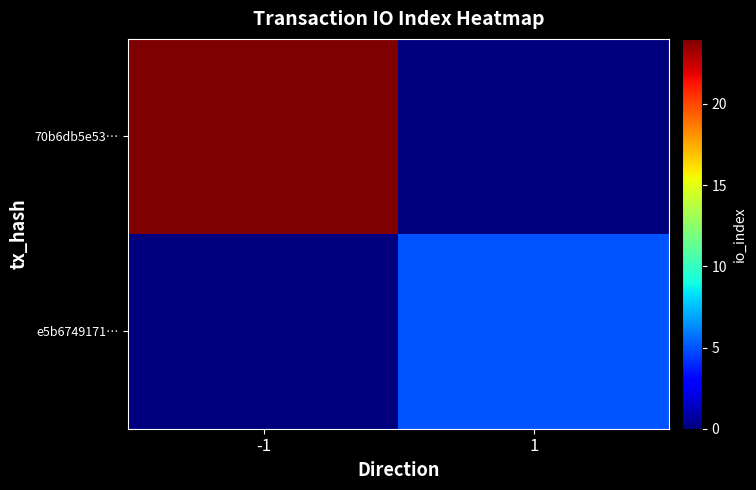

Which series has the largest total across all categories?

70b6db5e53…